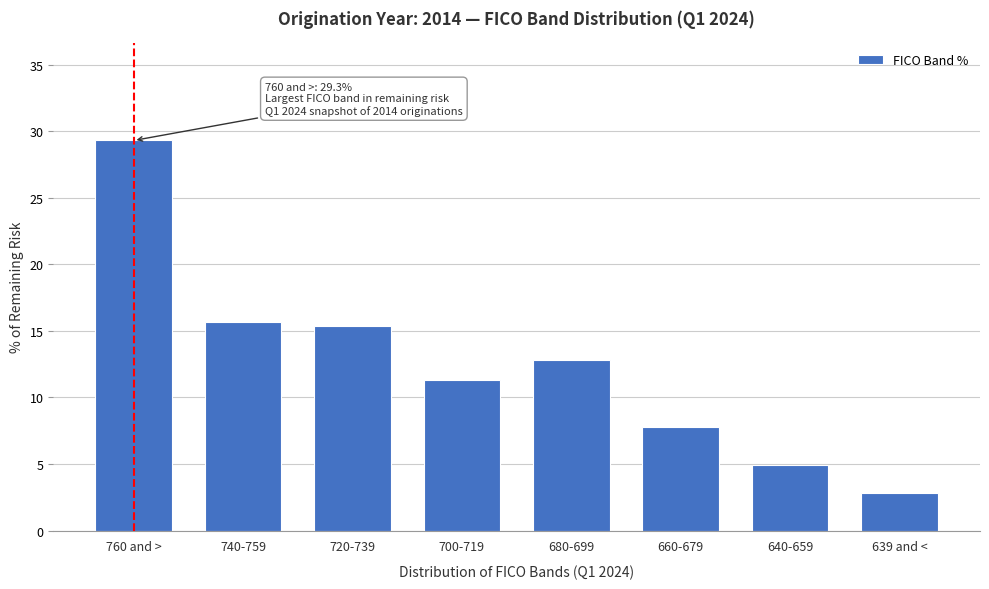

Reading right to left, extract all data points from this chart.

2.8	4.9	7.8	12.8	11.3	15.4	15.7	29.3